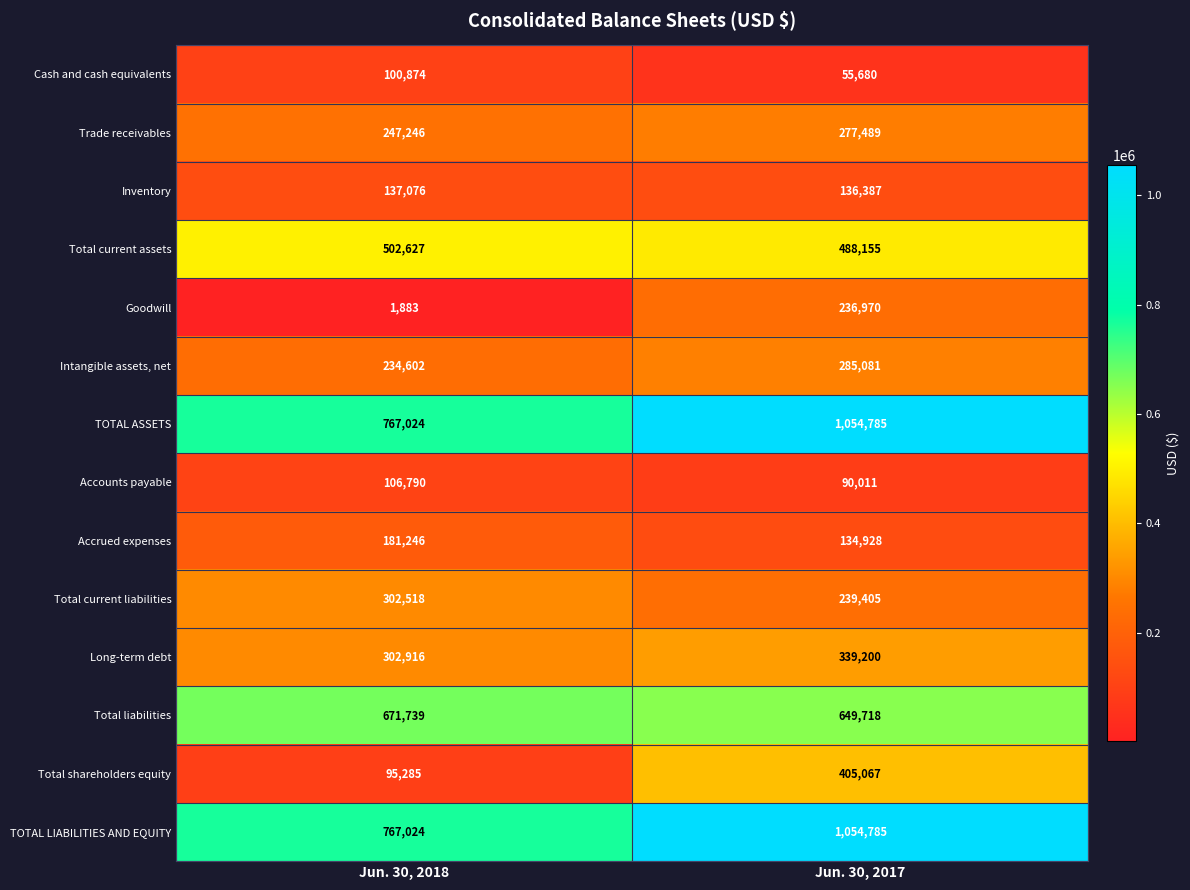

Is it true that Cash and cash equivalents equals 68795 at Jun. 30, 2018?

False